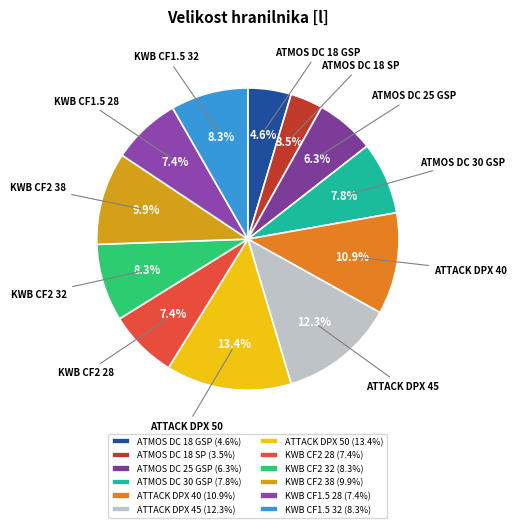

How many segments does this pie chart have?

12